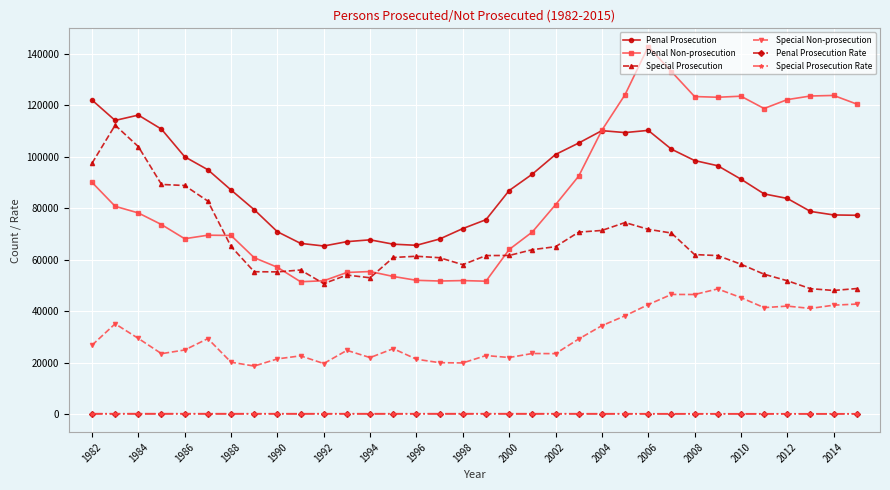

Which series has the widest spread of values?

Penal Non-prosecution